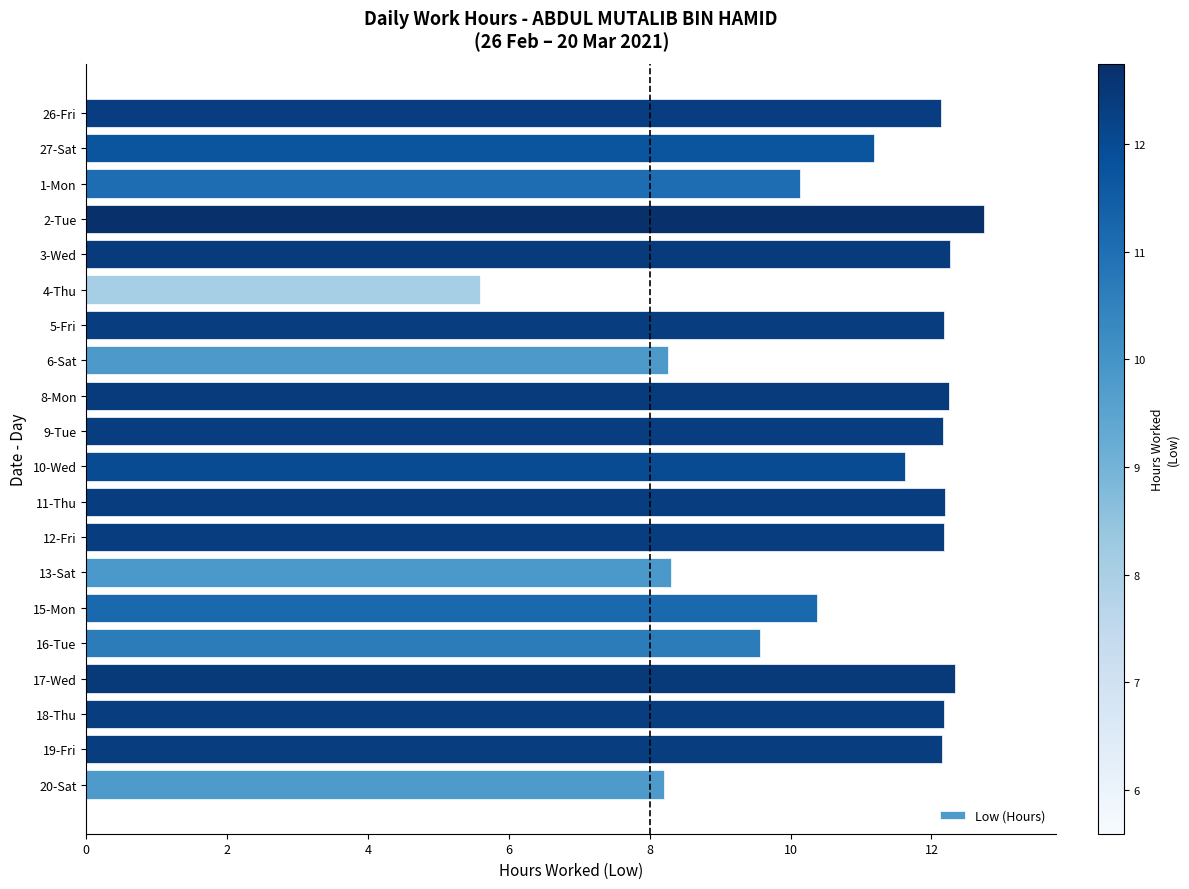

At which label is the value closest to 9?

16-Tue